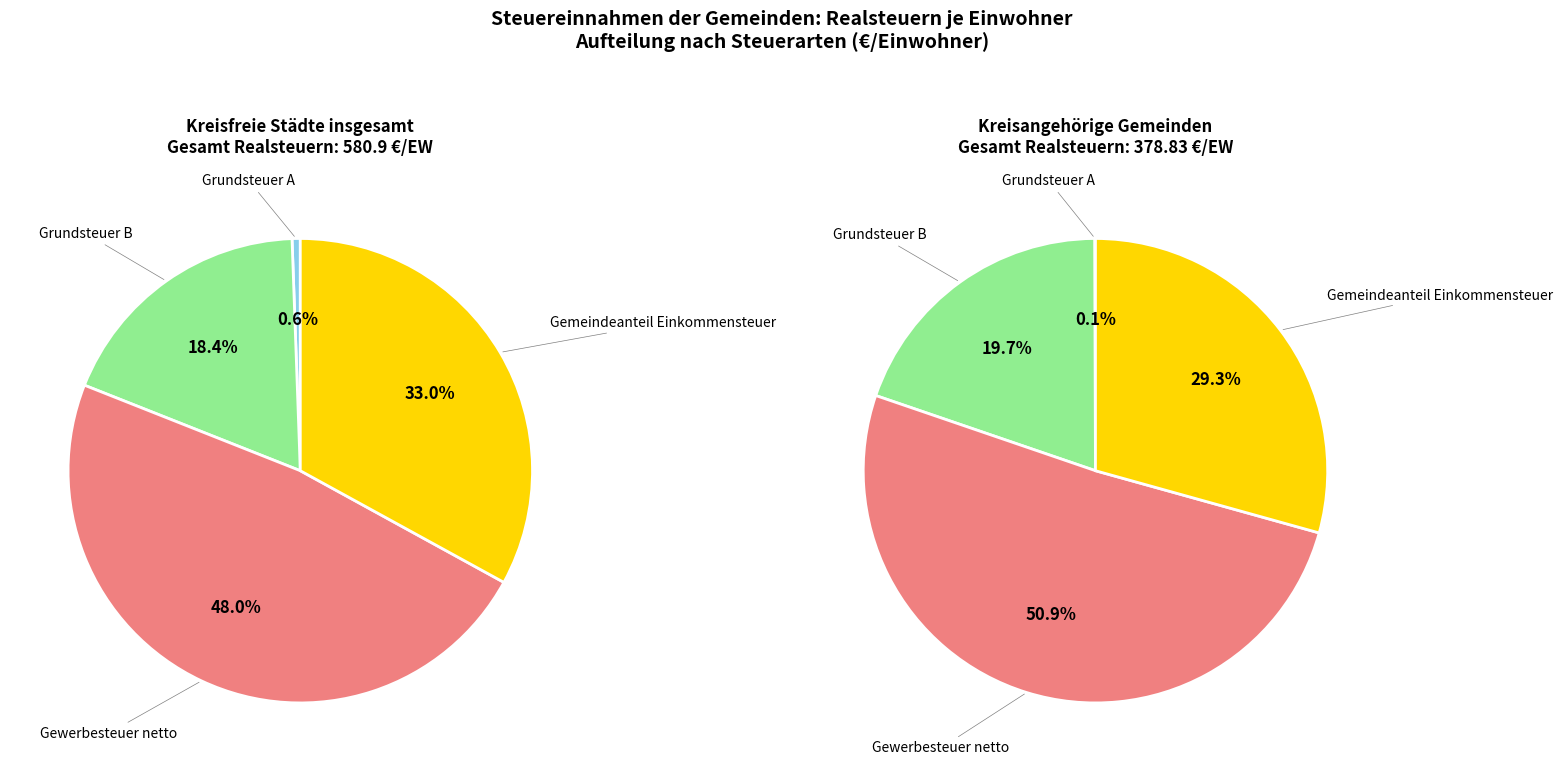

The 50000 - 100000 slice represents 21% of the pie. True or false?

False